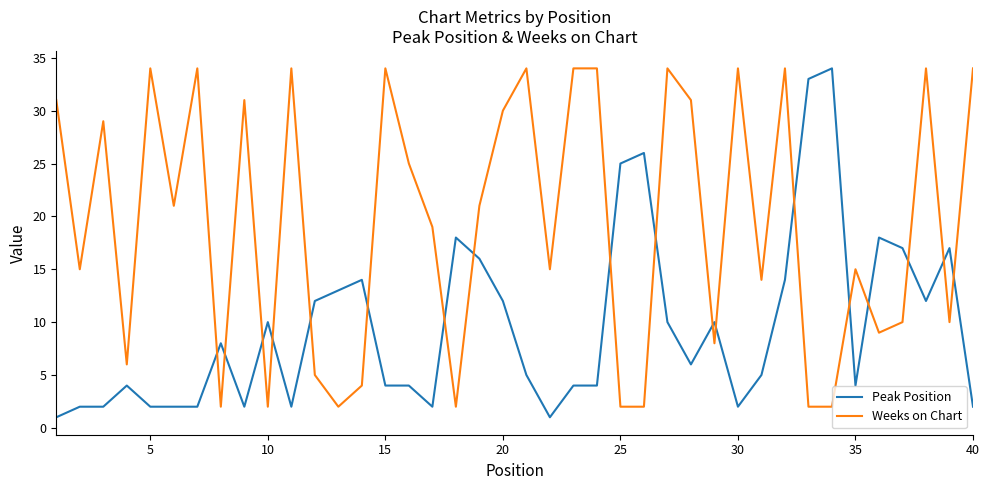

Is this an area chart (filled region under the line)?

No